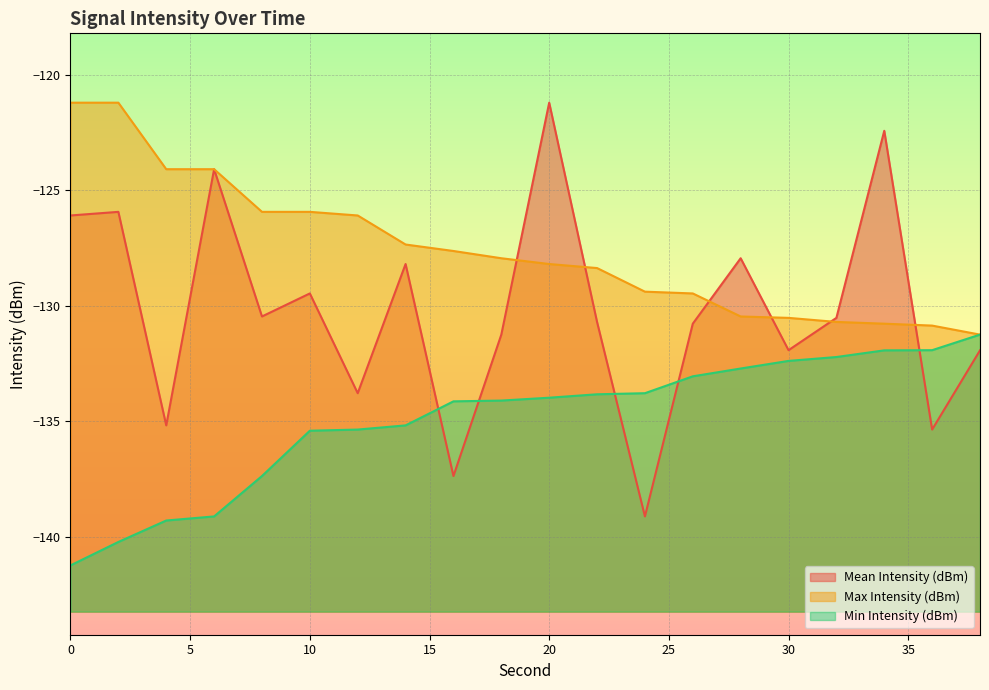

How many lines are shown in the chart?

3